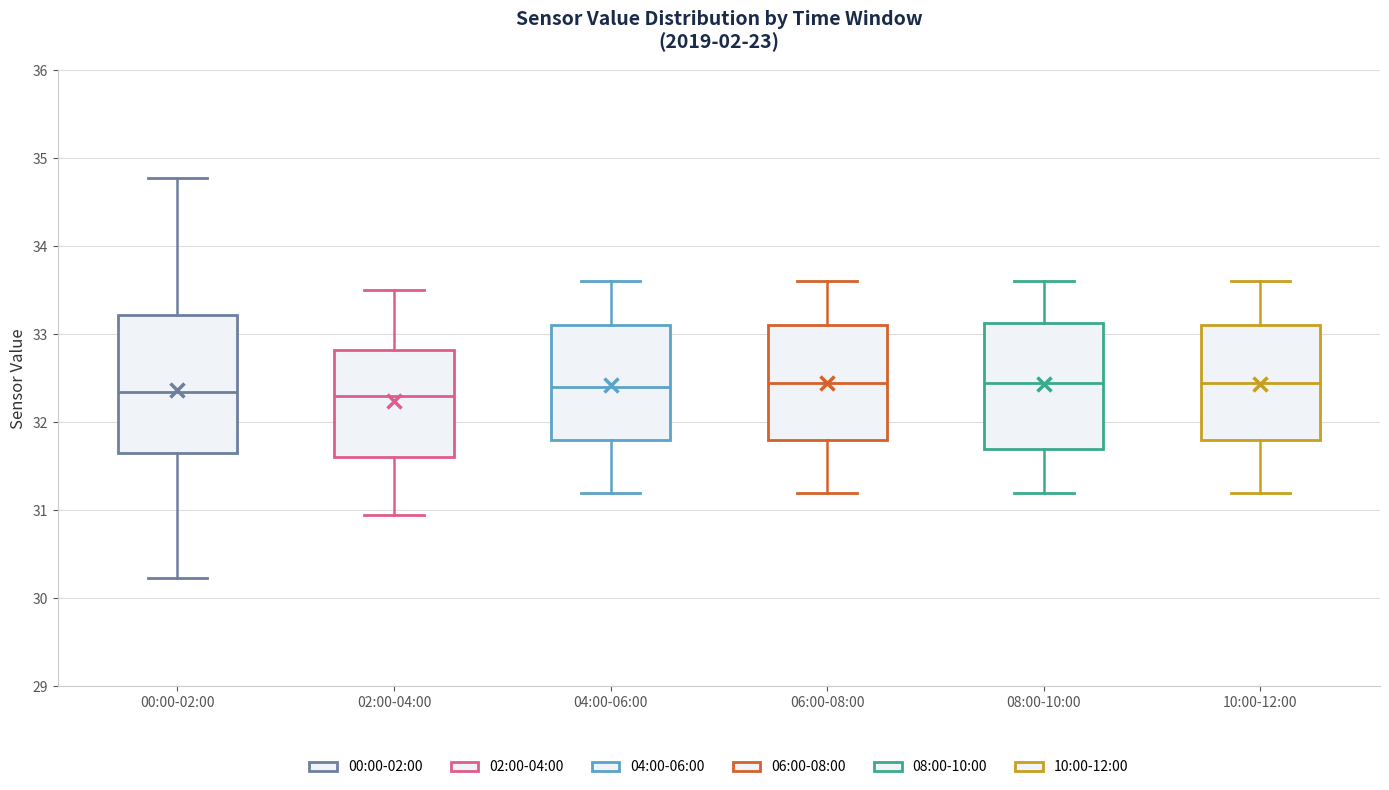

Reading left to right, transcribe this box plot: for each box, give where its median line is, the range the box spans, and where its two whiskers end, as read against the y-axis. The values are not printed on the chart, so give them approximately, as read against the axis.

00:00-02:00: median 32.3, box 31.7 to 33.2, whiskers 30.2 to 34.8
02:00-04:00: median 32.3, box 31.6 to 32.8, whiskers 31.0 to 33.5
04:00-06:00: median 32.4, box 31.8 to 33.1, whiskers 31.2 to 33.6
06:00-08:00: median 32.5, box 31.8 to 33.1, whiskers 31.2 to 33.6
08:00-10:00: median 32.5, box 31.7 to 33.1, whiskers 31.2 to 33.6
10:00-12:00: median 32.5, box 31.8 to 33.1, whiskers 31.2 to 33.6